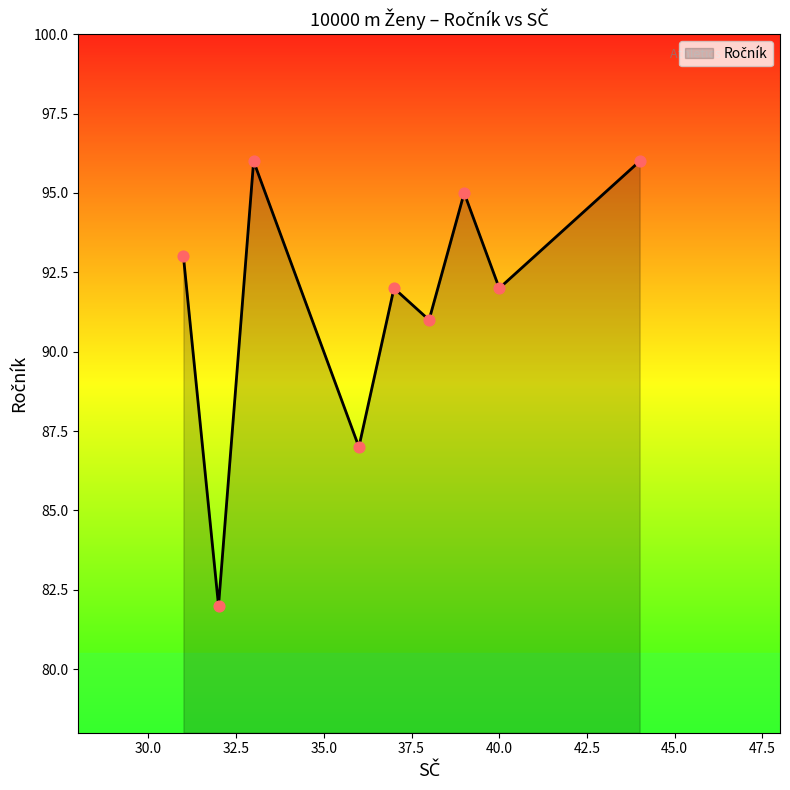

What is the minimum value shown in the chart?

82